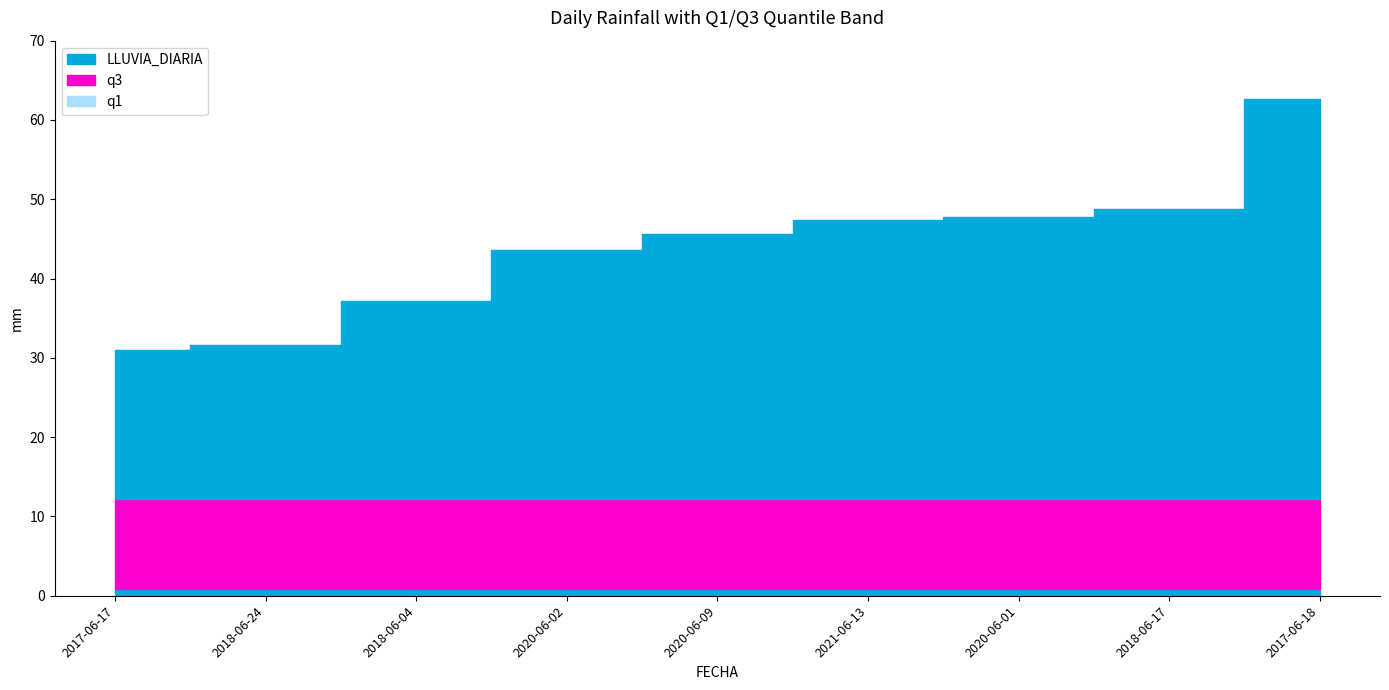

Reading left to right, transcribe all the data shown in this chart.

LLUVIA_DIARIA: 31.0	31.6	37.2	43.6	45.6	47.4	47.8	48.8	62.6
q1: 0.8	0.8	0.8	0.8	0.8	0.8	0.8	0.8	0.8
q3: 12.2	12.2	12.2	12.2	12.2	12.2	12.2	12.2	12.2